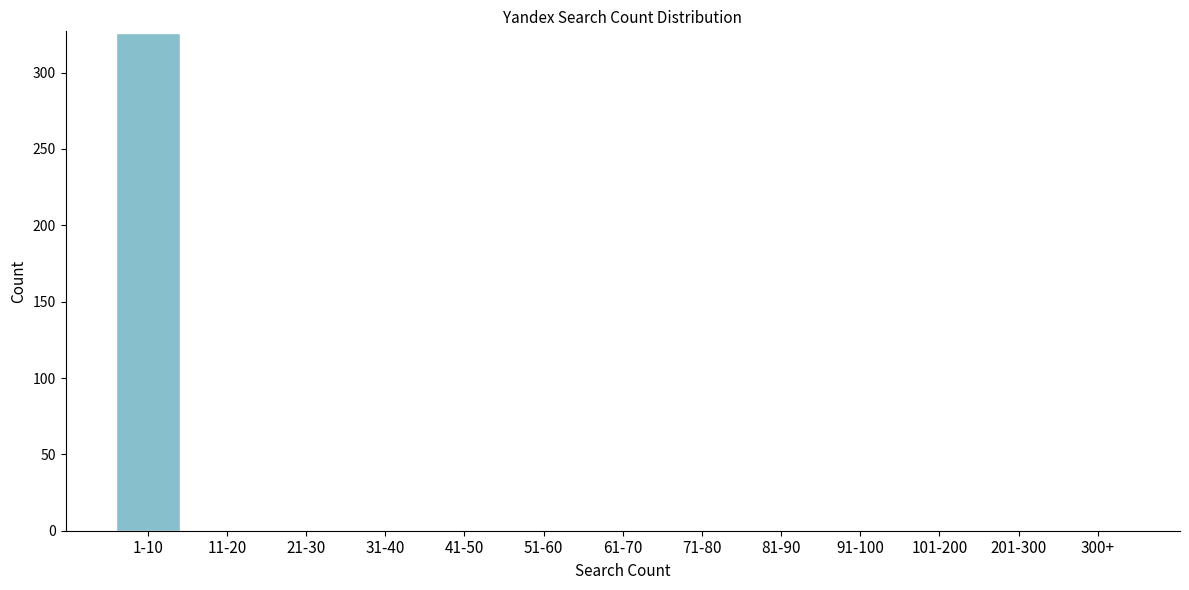

Reading left to right, what are all the values shown in this chart?

1-10=326	11-20=0	21-30=0	31-40=0	41-50=0	51-60=0	61-70=0	71-80=0	81-90=0	91-100=0	101-200=0	201-300=0	300+=0